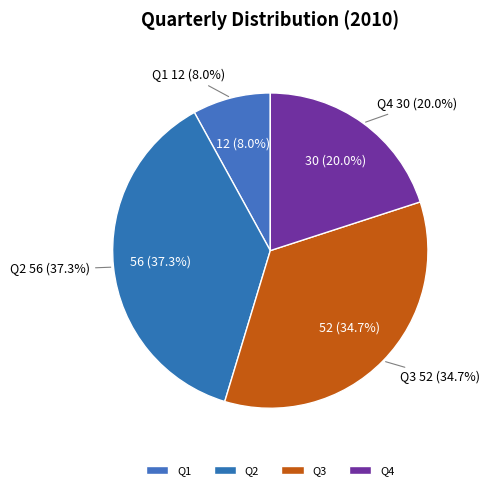

How many segments does this pie chart have?

4